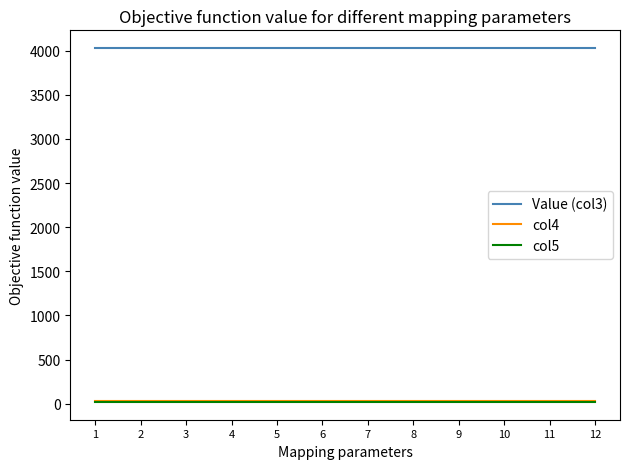

Which series has the largest total across all categories?

Value (col3)